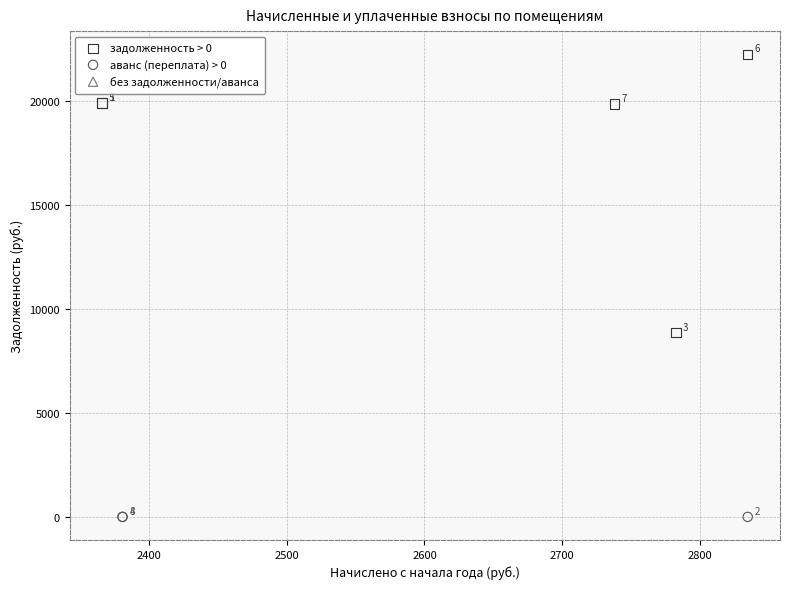

Which series contains the highest Y value?

задолженность > 0